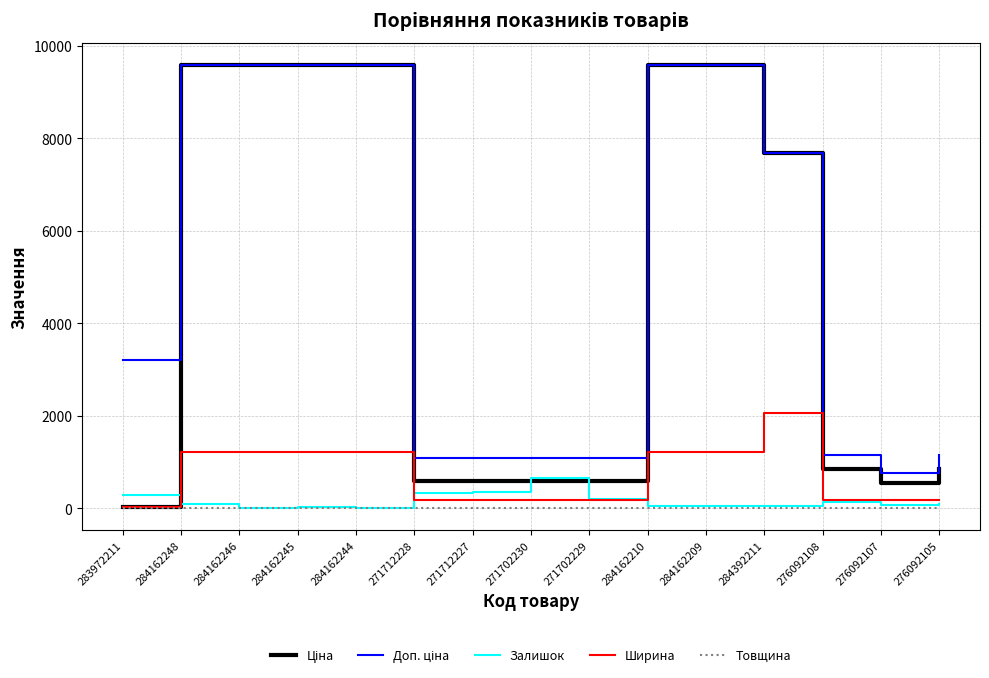

The Ширина series shows 191.0 at 271702230. True or false?

True